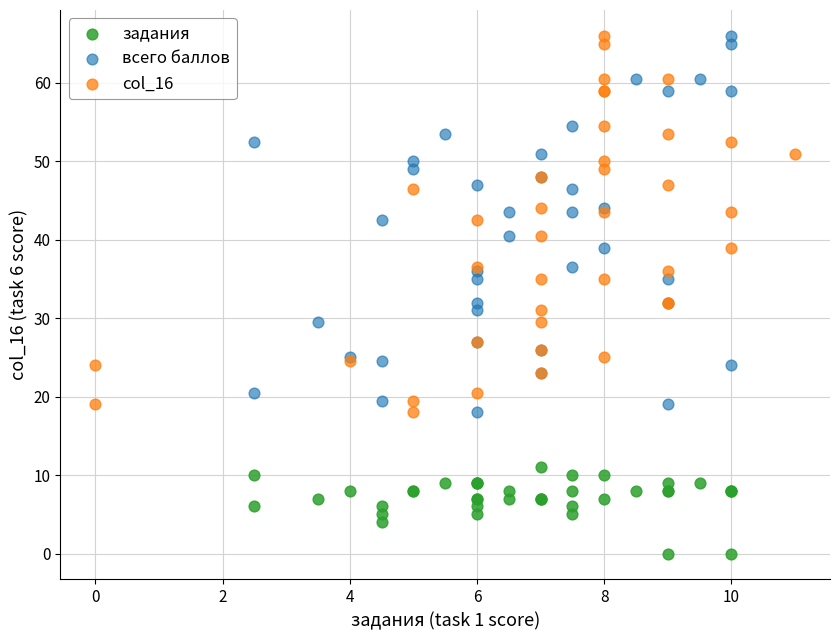

Which series reaches the minimum Y coordinate?

задания